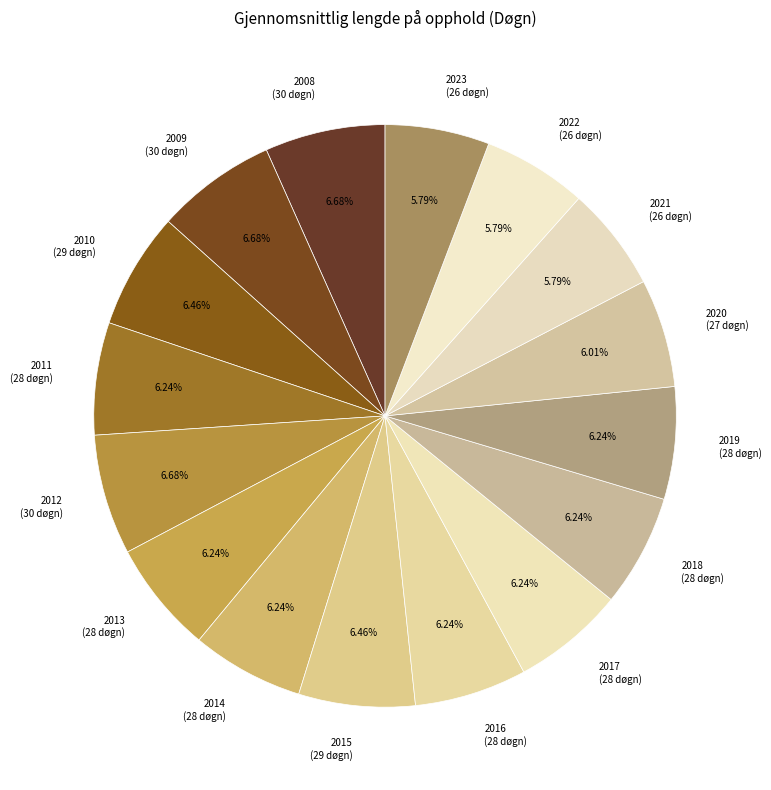

Approximately how many times larger is the value at 2021 (26 døgn) compared to 2019 (28 døgn)?

0.9